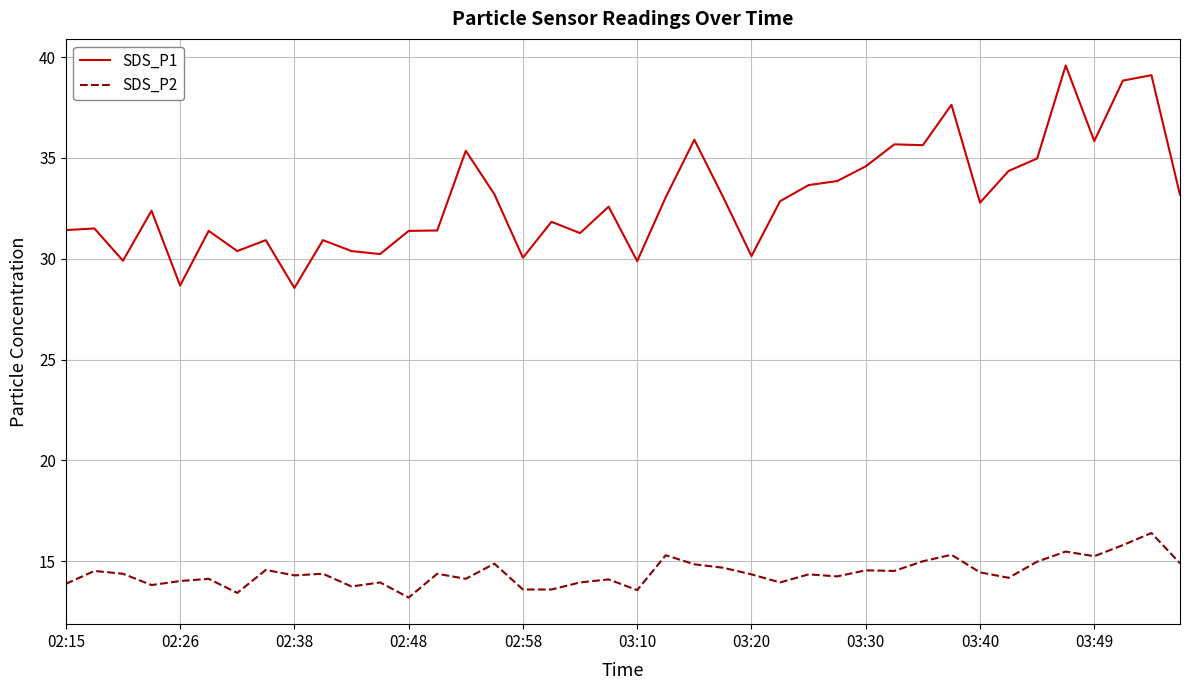

What is the maximum value for SDS_P2?

16.4